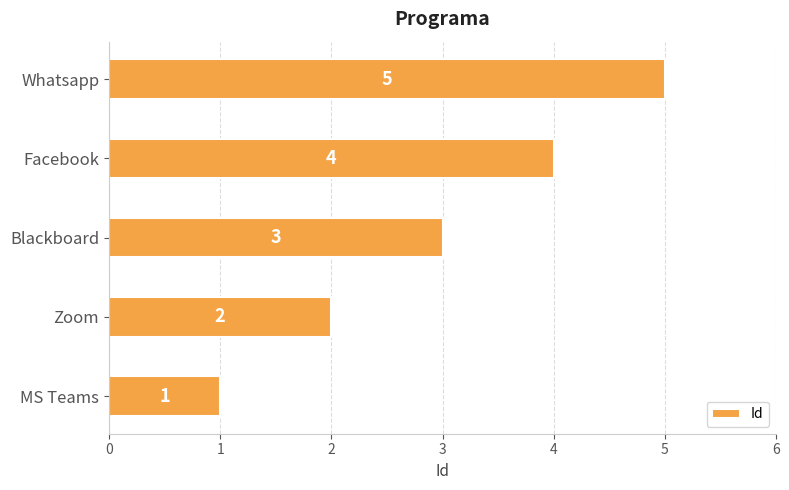

Are the bars horizontal?

Yes